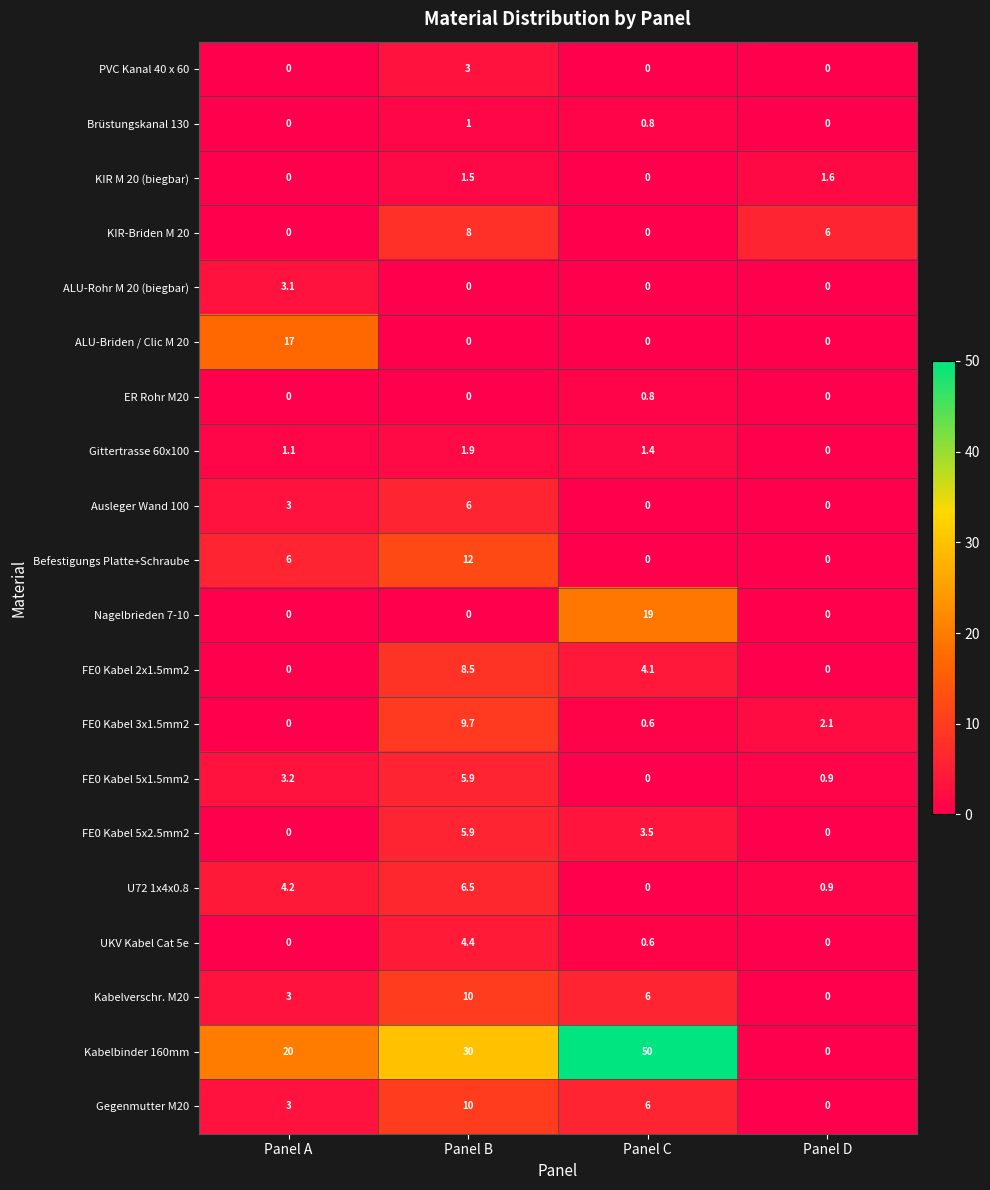

How many values in the FE0 Kabel 5x1.5mm2 series are below 3?

2